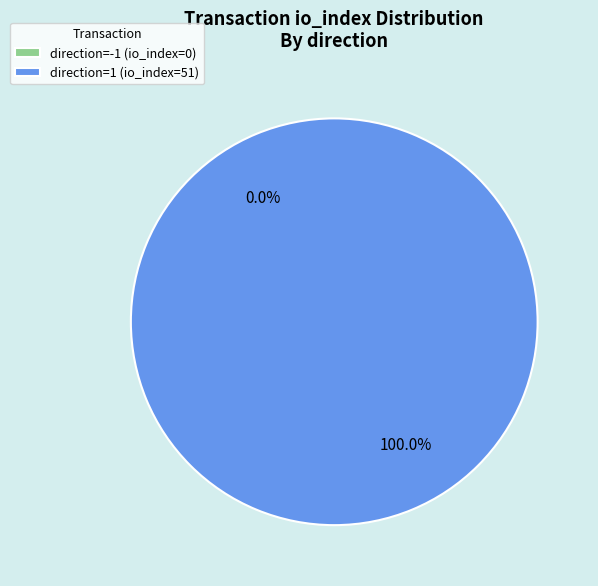

How many slices are in this pie chart?

2